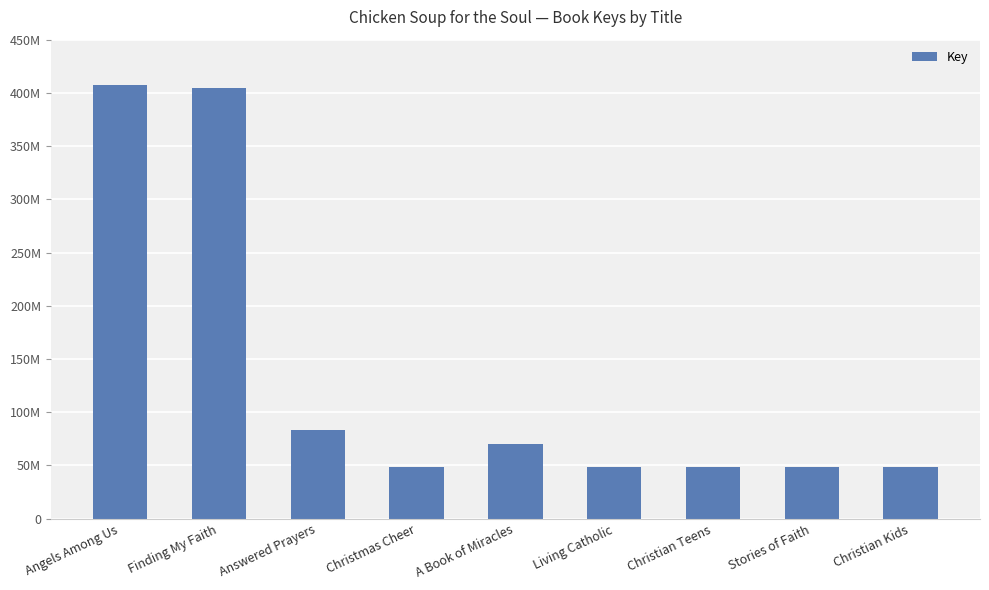

Does the chart contain any negative values?

No